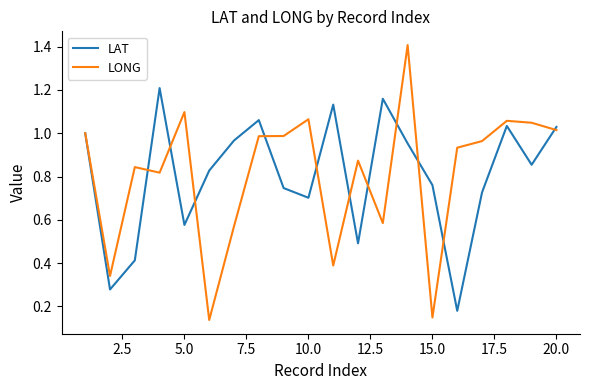

Which series ends up on top after the final intersection of LONG and LAT?

LAT